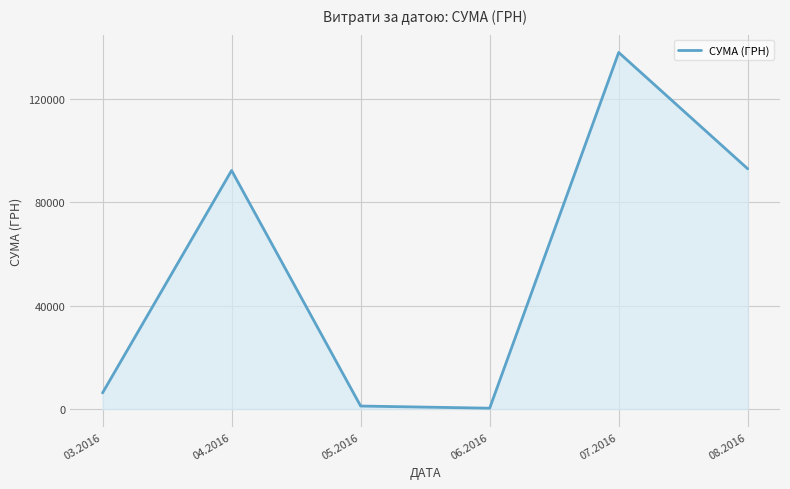

Count the number of categories in the chart.

6